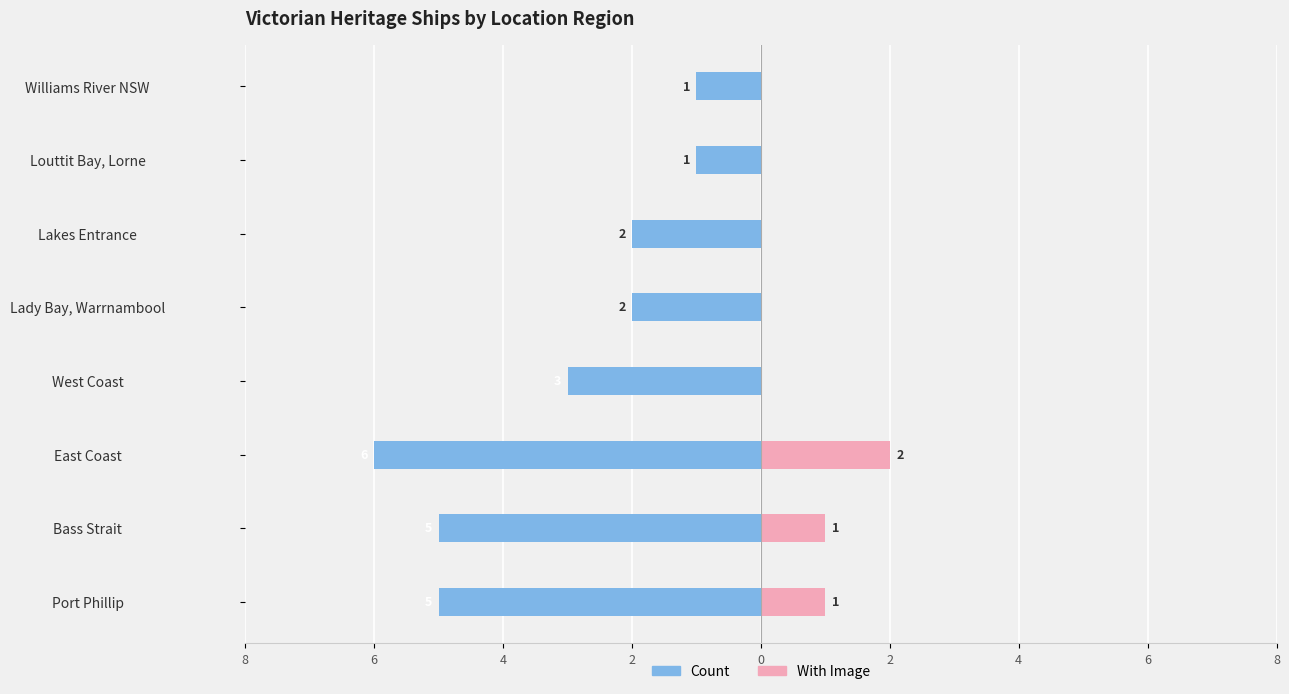

Between West Coast and East Coast, which is larger?

West Coast